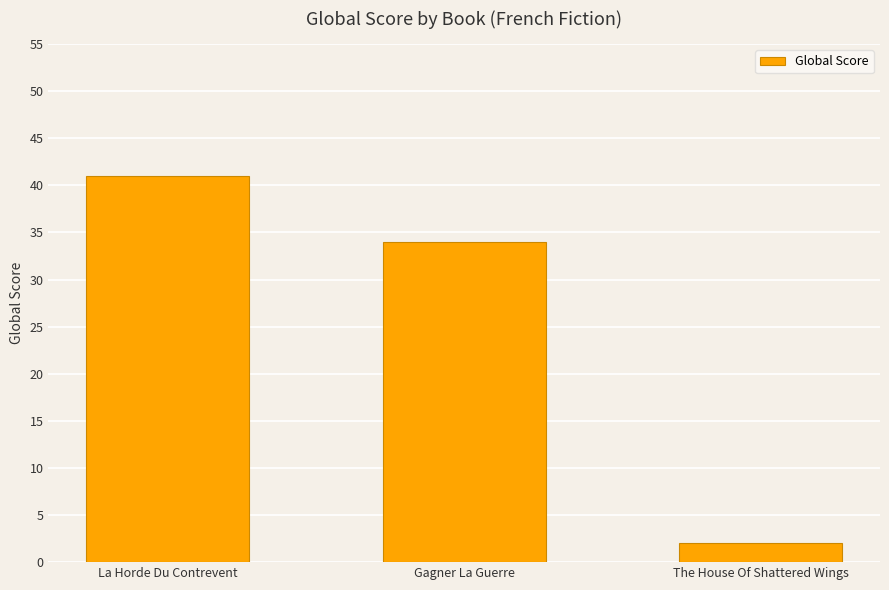

How many values are between 2 and 41?

3